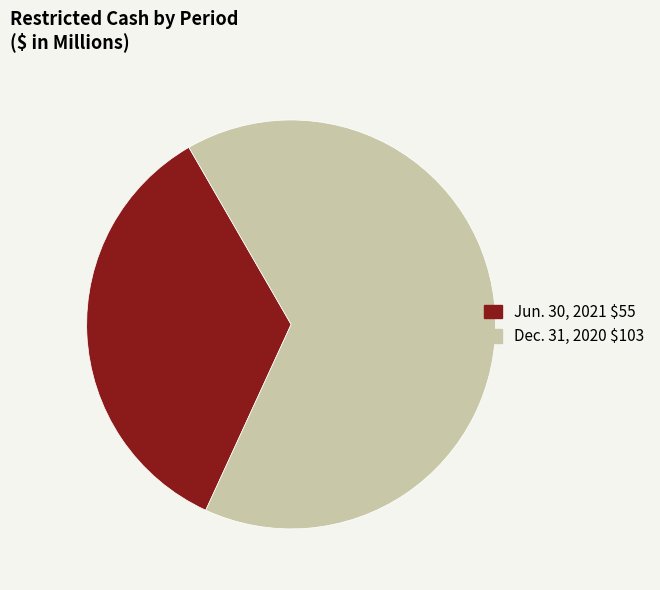

Which category has the biggest portion of the pie?

Dec. 31, 2020